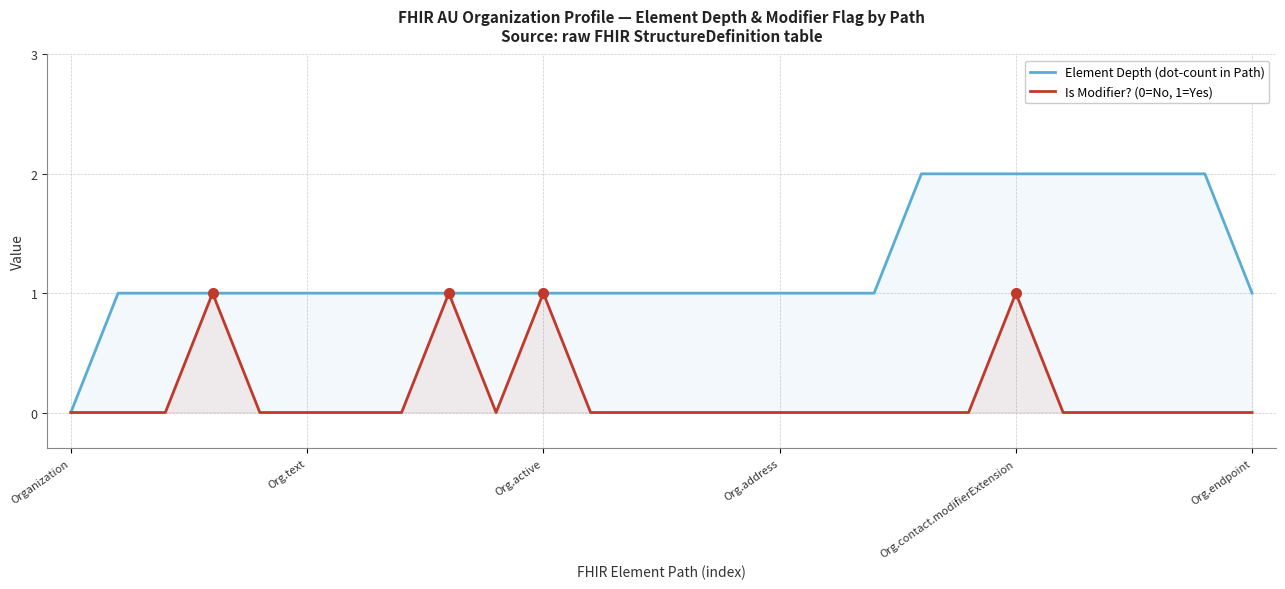

Reading left to right, extract all data points from this chart.

Element Depth (dot-count in Path): 0	1	1	1	1	1	1	1	1	1	1	1	1	1	1	1	1	1	2	2	2	2	2	2	2	1
Is Modifier? (0=No, 1=Yes): 0	0	0	1	0	0	0	0	1	0	1	0	0	0	0	0	0	0	0	0	1	0	0	0	0	0